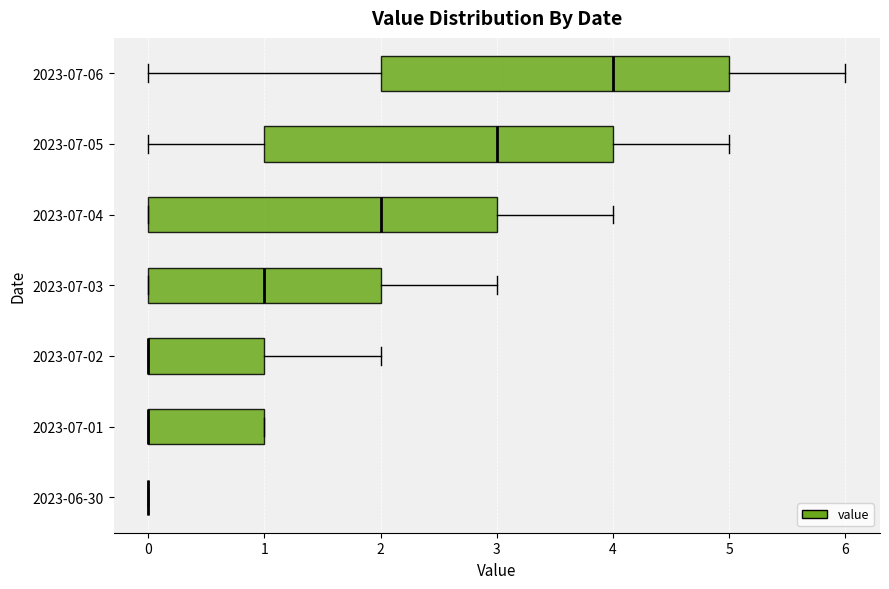

Reading bottom to top, transcribe this box plot: for each box, give where its median line is, the range the box spans, and where its two whiskers end, as read against the x-axis. The values are not printed on the chart, so give them approximately, as read against the axis.

2023-06-30: box collapsed to a line at 0, whiskers 0 to 0
2023-07-01: median 0 (drawn on the box's left edge), box 0 to 1, whiskers 0 to 1
2023-07-02: median 0 (drawn on the box's left edge), box 0 to 1, whiskers 0 to 2
2023-07-03: median 1, box 0 to 2, whiskers 0 to 3
2023-07-04: median 2, box 0 to 3, whiskers 0 to 4
2023-07-05: median 3, box 1 to 4, whiskers 0 to 5
2023-07-06: median 4, box 2 to 5, whiskers 0 to 6